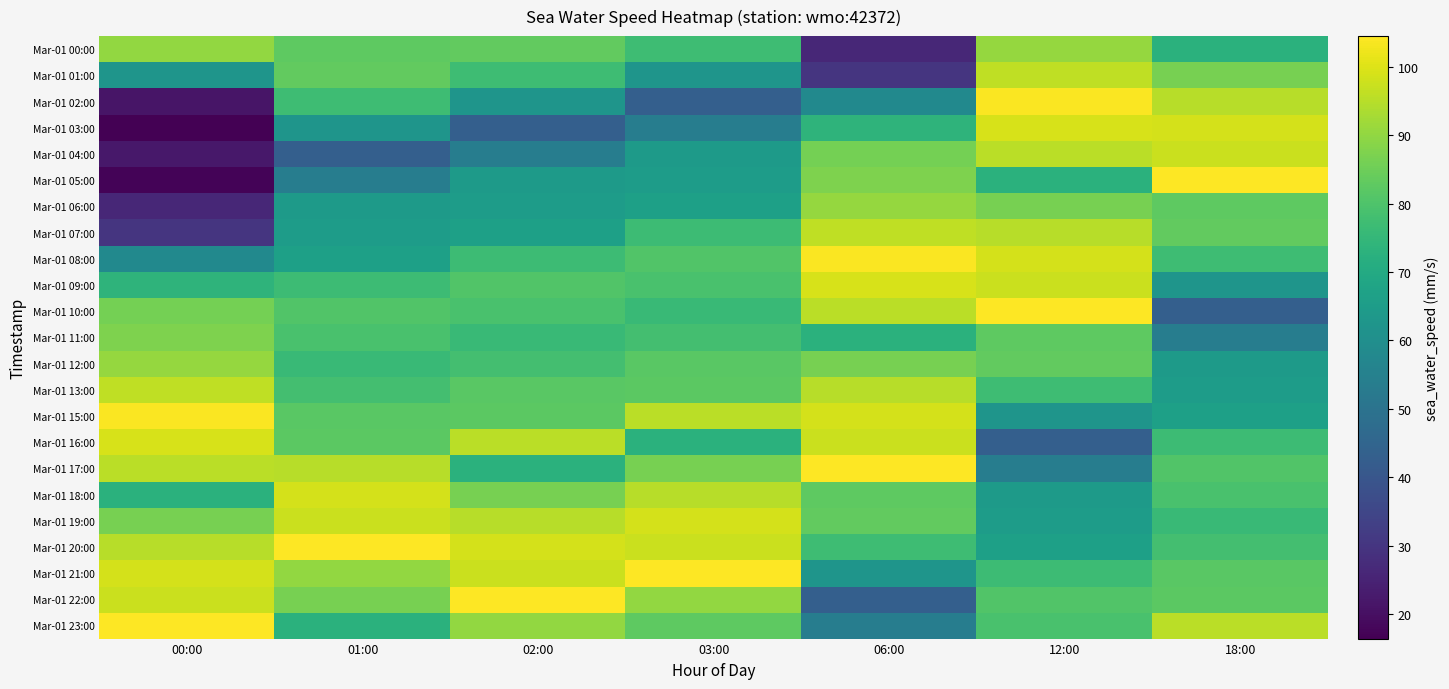

What is the greatest value displayed?

104.5